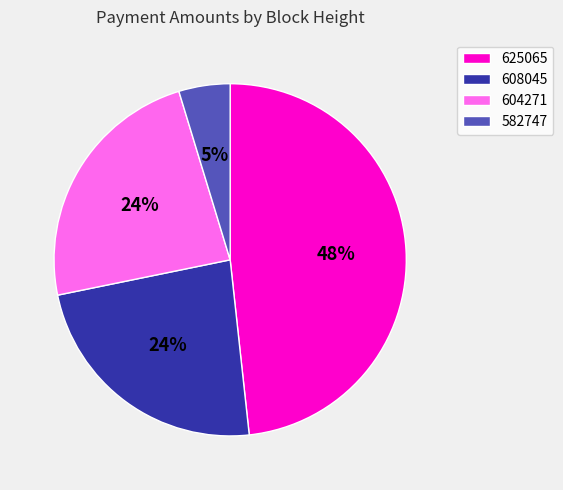

To the nearest percent, what is the difference between the 582747 and 608045 slice percentages?

19%